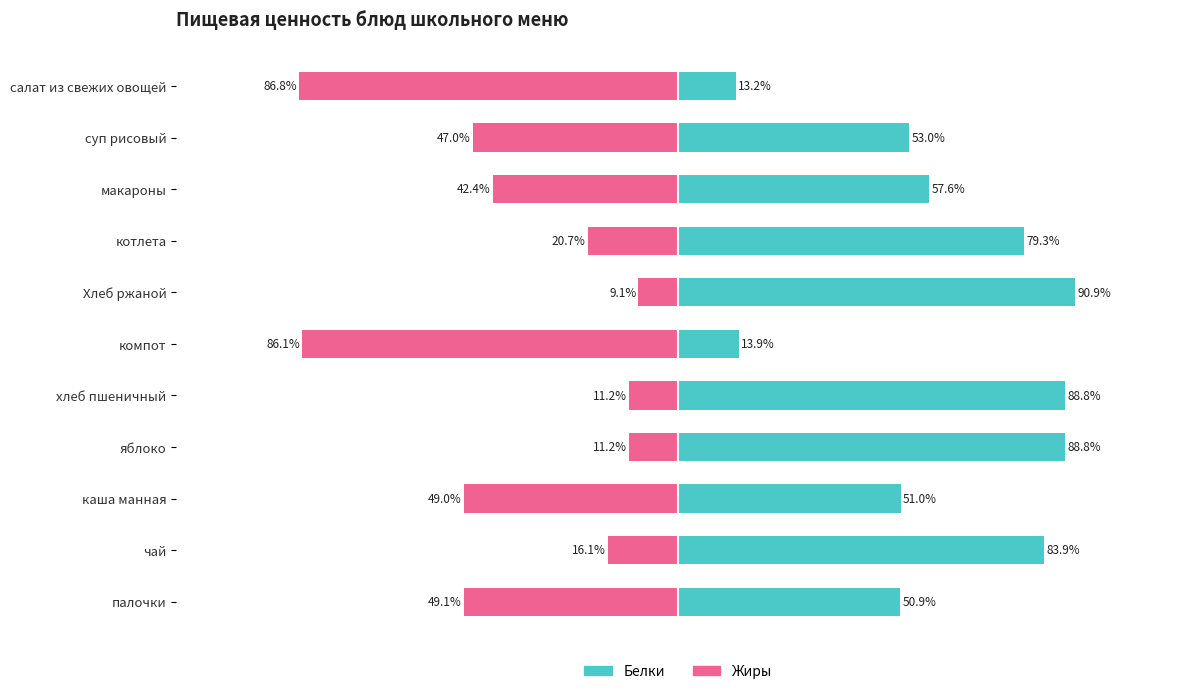

Read the Жиры value at палочки.

-49.1